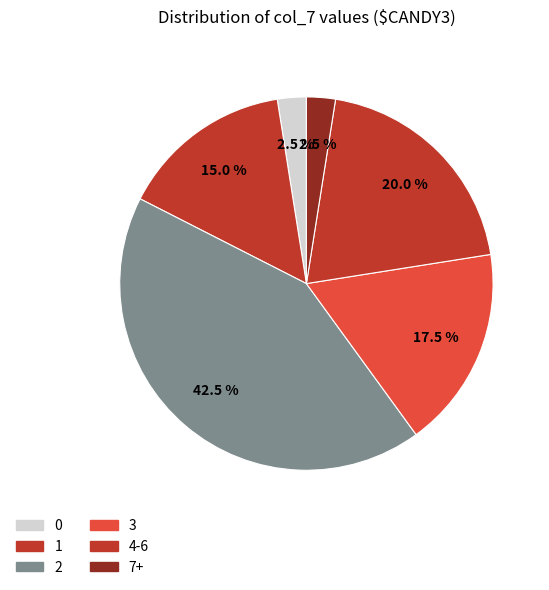

Count the number of slices in the pie.

6